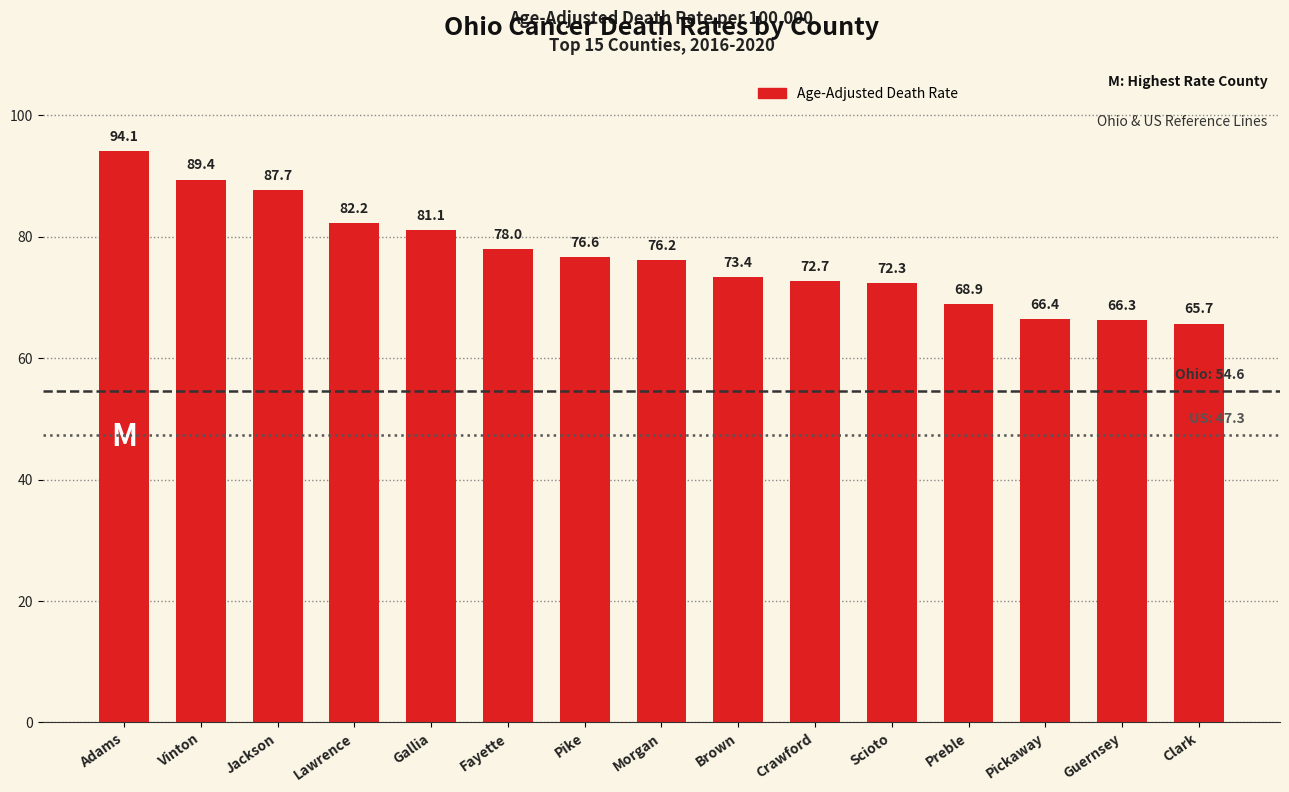

What is the ratio of the value at Morgan to the value at Crawford?

1.0